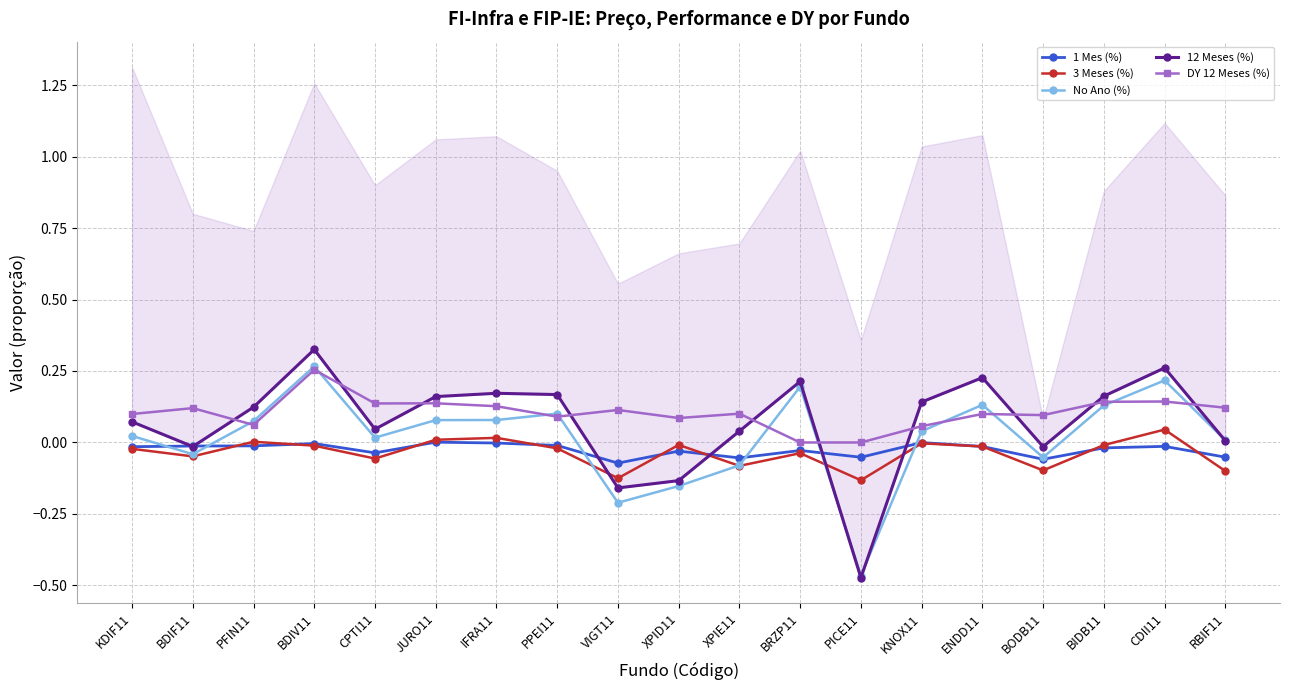

Where is the first local minimum for No Ano (%)?

BDIF11